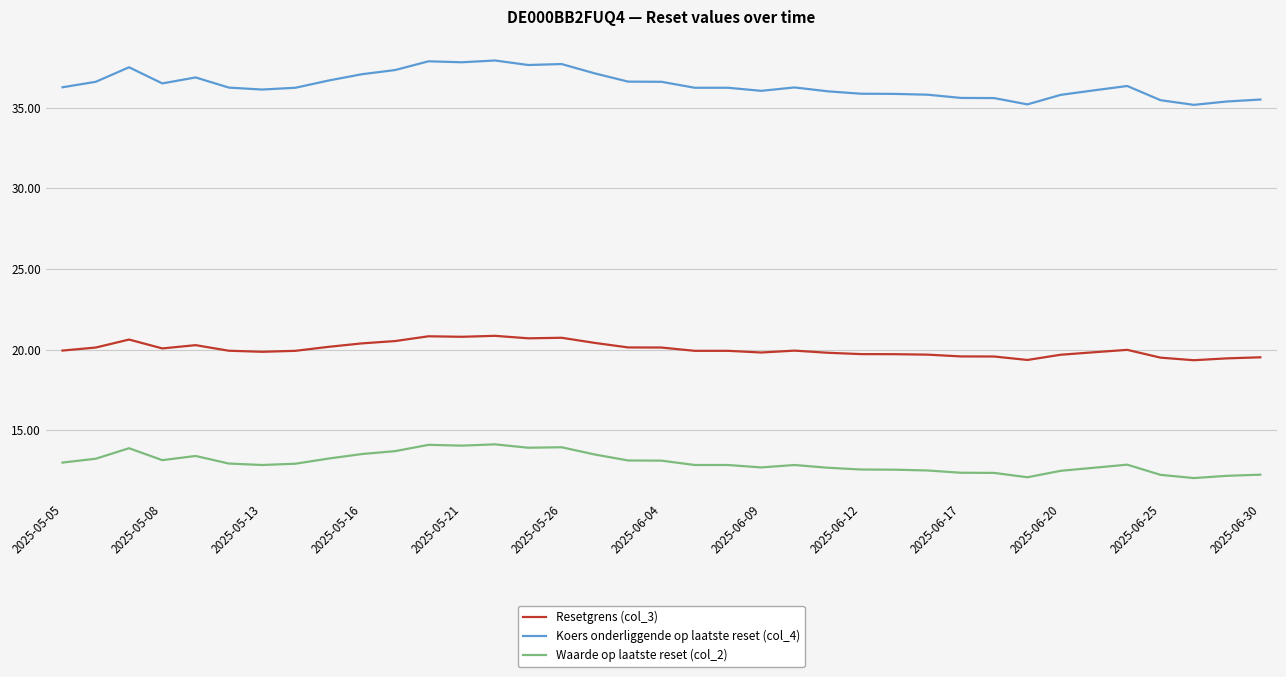

Rank the series by their average value, from lowest to highest.

Waarde op laatste reset (col_2), Resetgrens (col_3), Koers onderliggende op laatste reset (col_4)